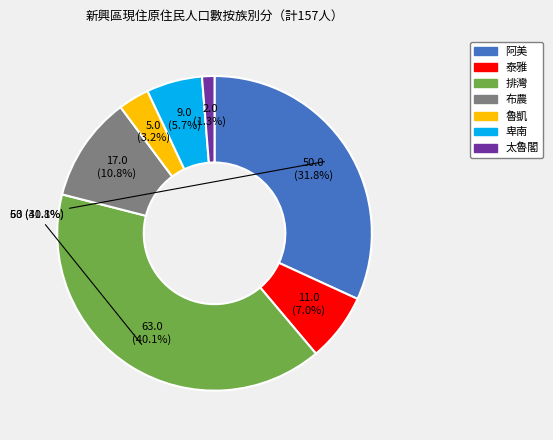

What percentage do 阿美 and 排灣 together represent?

72.0%